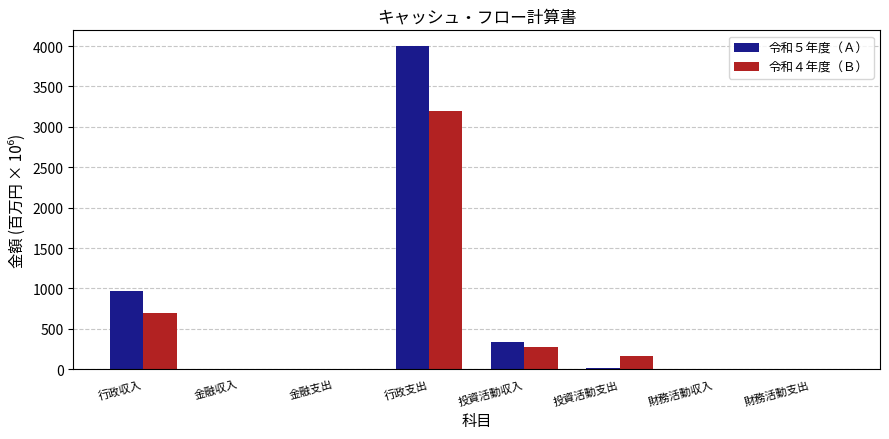

Is the value of 令和５年度（Ａ） at 行政支出 greater than the value of 令和４年度（Ｂ） at 投資活動収入?

Yes